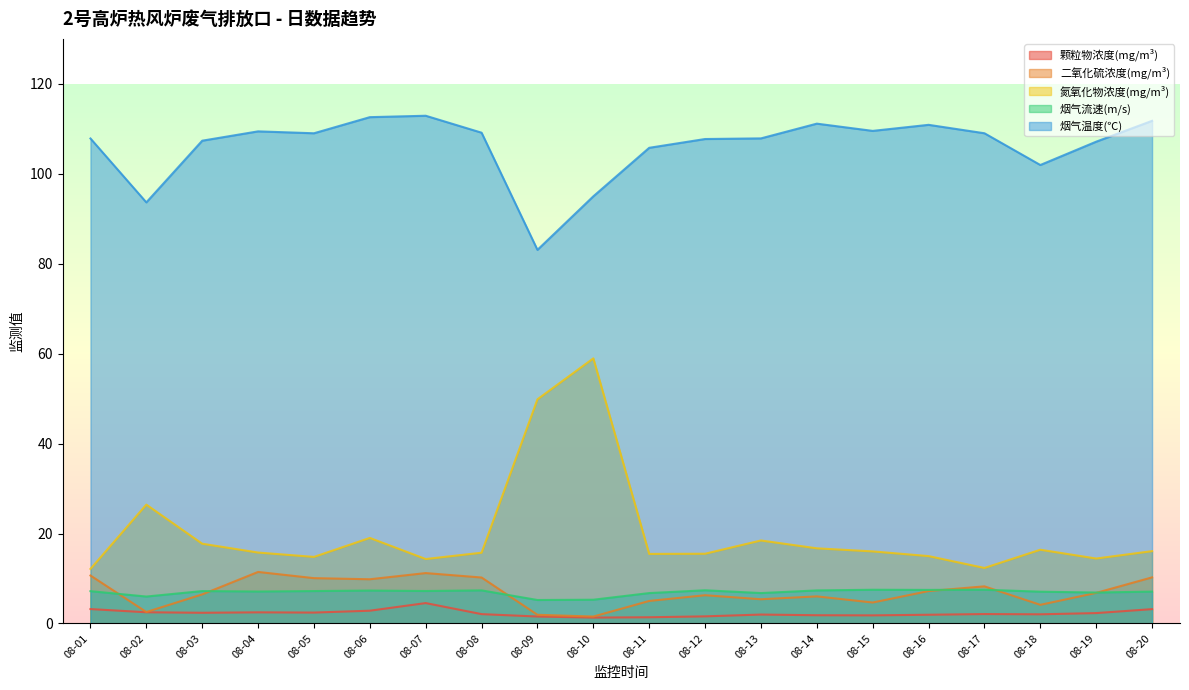

Reading left to right, extract all data points from this chart.

颗粒物浓度(mg/m³): 3.2	2.5	2.4	2.5	2.4	2.8	4.5	2.1	1.6	1.3	1.4	1.6	2.0	1.8	1.8	1.9	2.1	2.0	2.3	3.2
二氧化硫浓度(mg/m³): 10.7	2.6	6.5	11.5	10.1	9.8	11.2	10.2	1.9	1.5	5.0	6.3	5.4	6.0	4.7	7.2	8.3	4.2	6.8	10.3
氮氧化物浓度(mg/m³): 12.1	26.4	17.7	15.8	14.8	19.0	14.3	15.7	49.9	59.0	15.5	15.5	18.5	16.7	16.0	15.0	12.4	16.4	14.4	16.1
烟气流速(m/s): 7.2	6.0	7.2	7.1	7.2	7.3	7.2	7.4	5.2	5.3	6.8	7.4	6.8	7.4	7.5	7.5	7.5	7.1	6.9	7.1
烟气温度(℃): 107.9	93.6	107.4	109.4	109.0	112.6	112.9	109.1	83.1	95.0	105.8	107.7	107.9	111.2	109.5	110.9	109.0	102.0	107.1	111.8